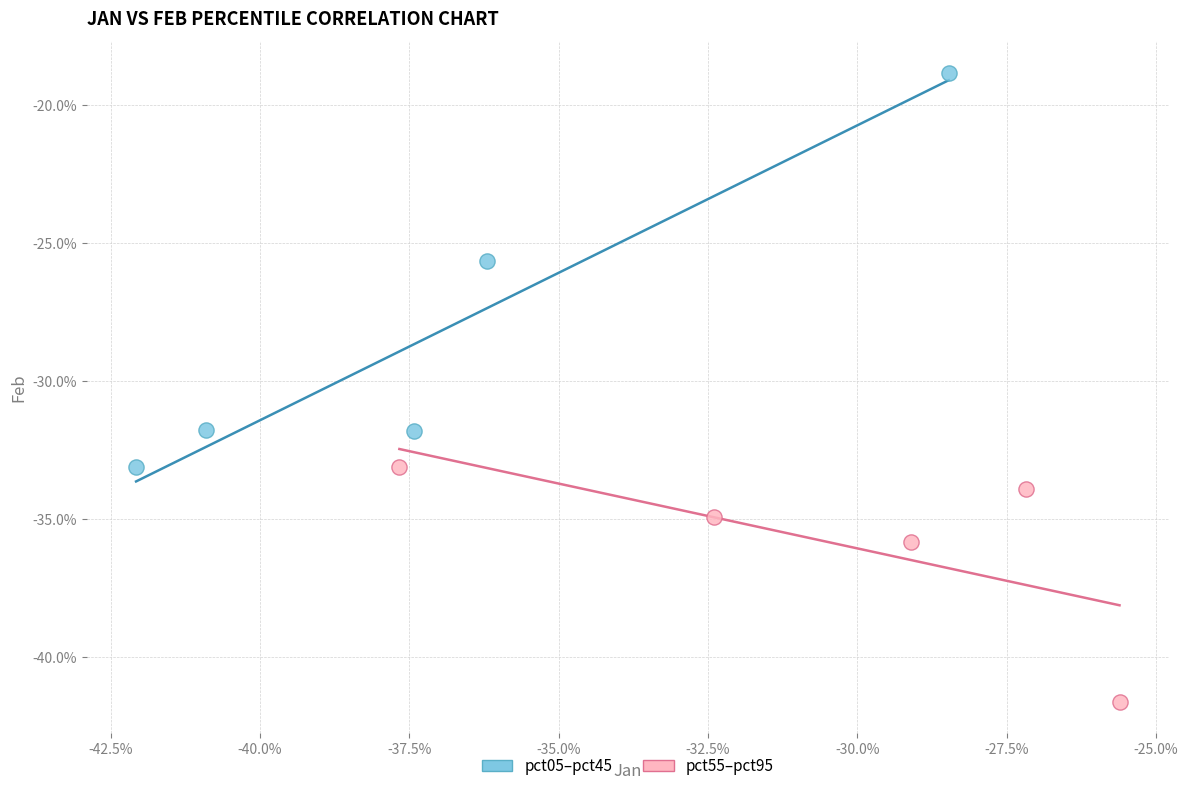

Which series contains the highest Y value?

pct05–pct45